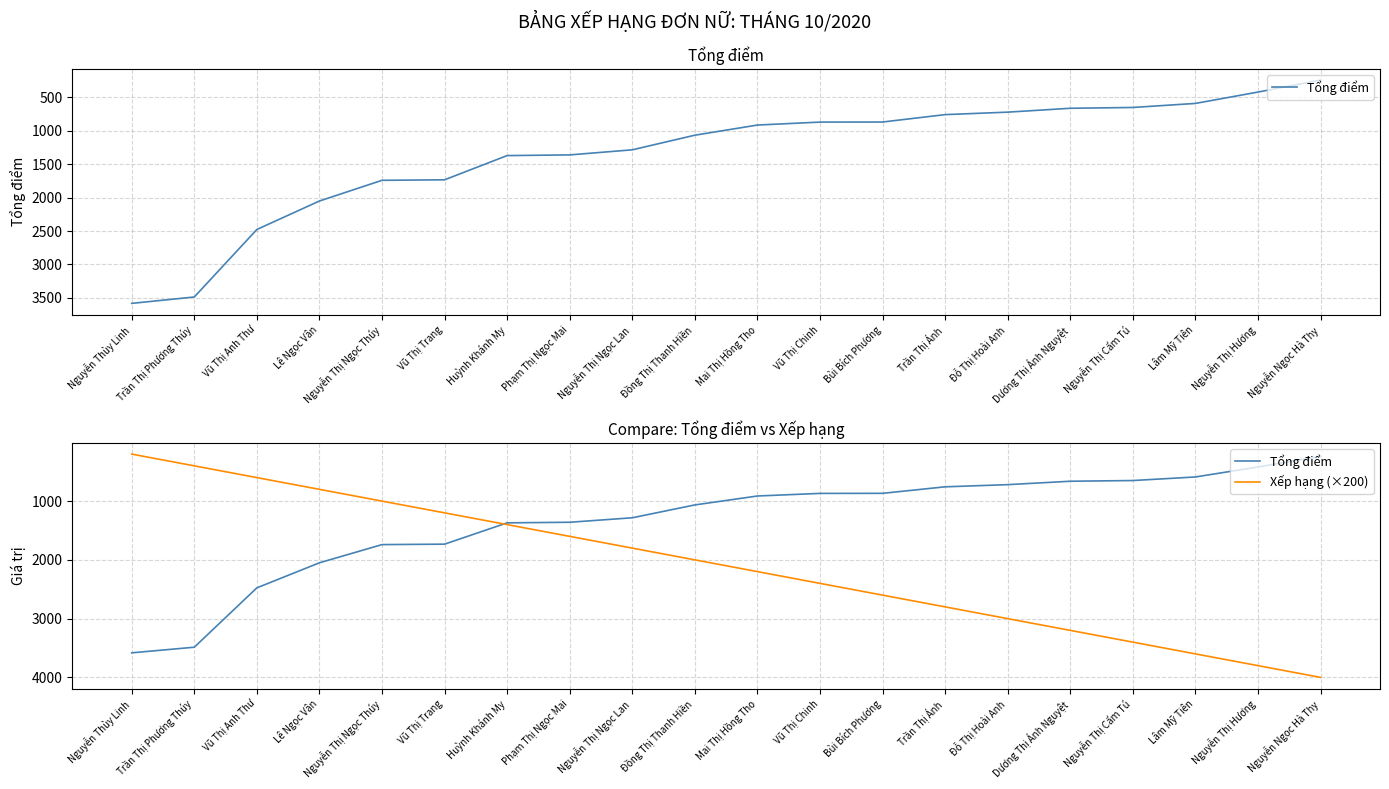

What is the label of the 3rd point from the left?

Vũ Thị Anh Thư